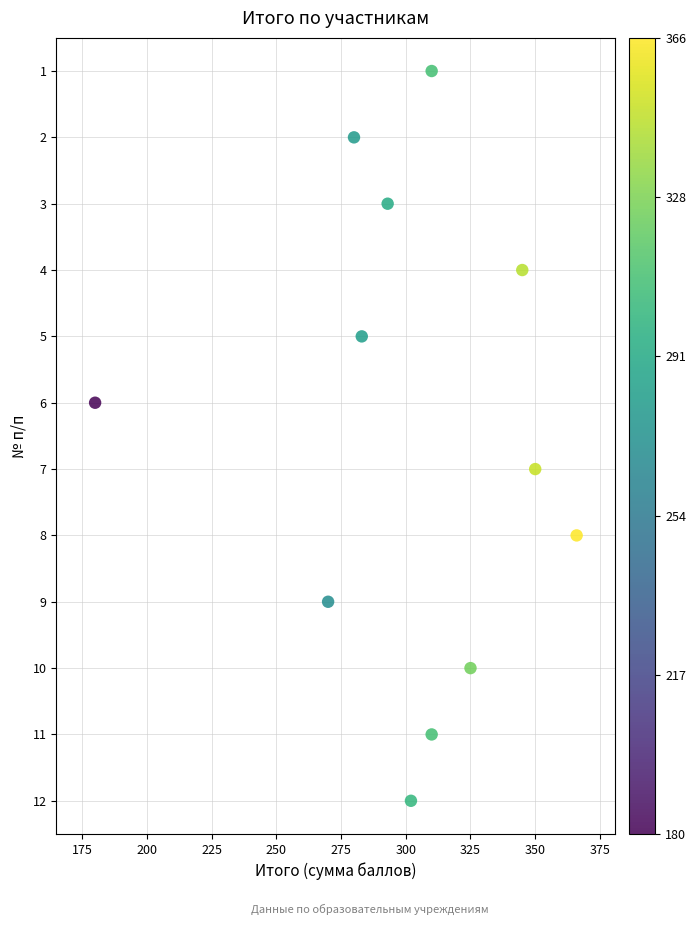

What is the range of X values (max minus min)?

186